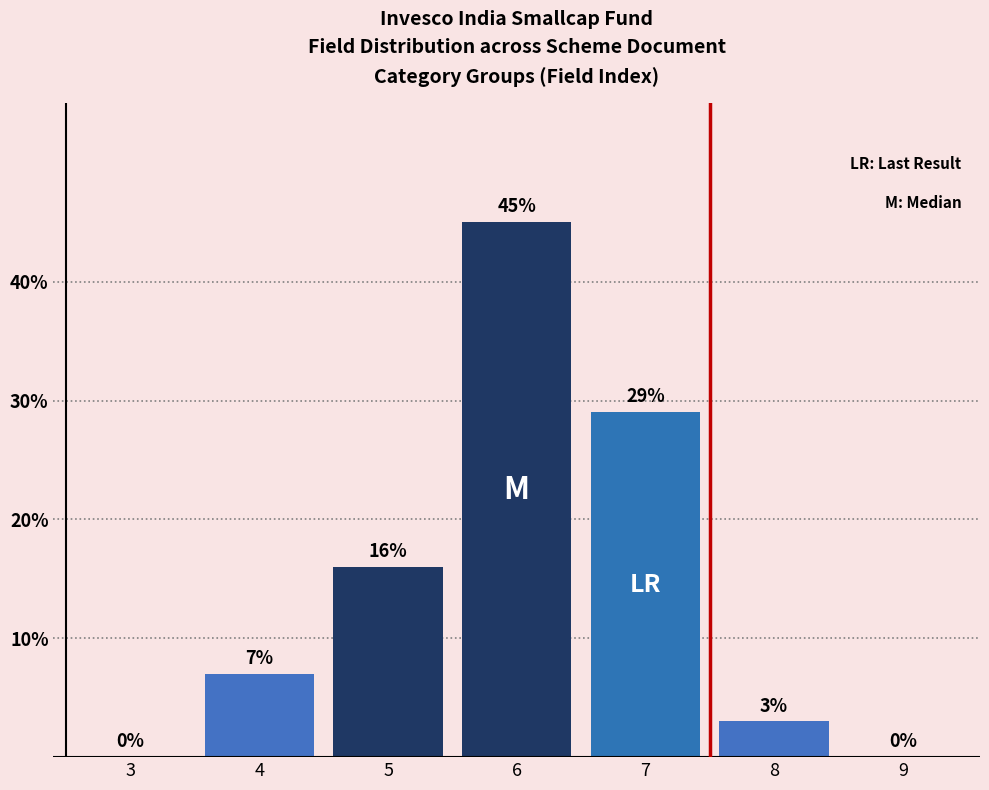

Reading right to left, list all the values displayed in this chart.

9=0	8=3	7=29	6=45	5=16	4=7	3=0